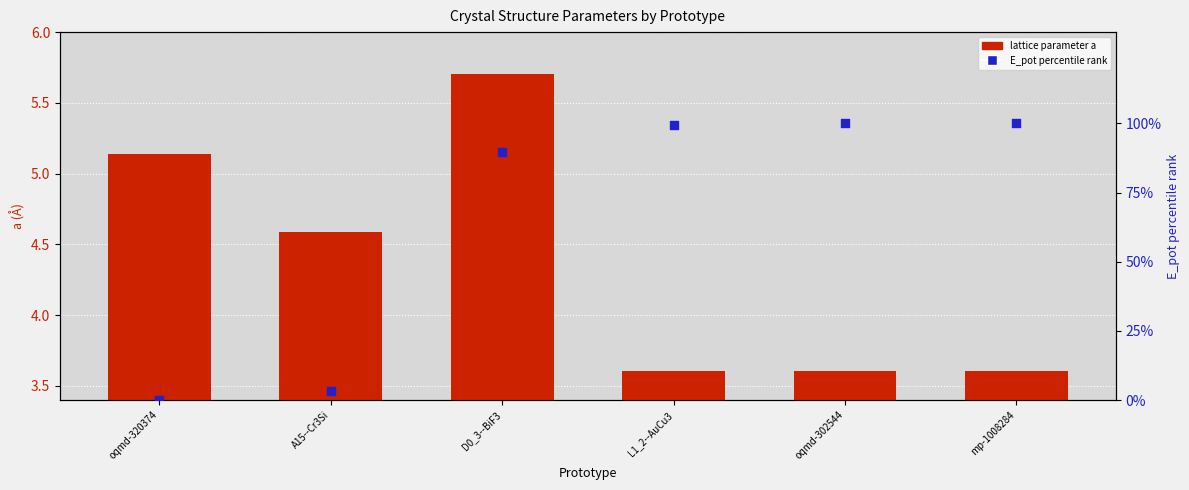

At which category is the sum across all series the highest?

mp-1008284